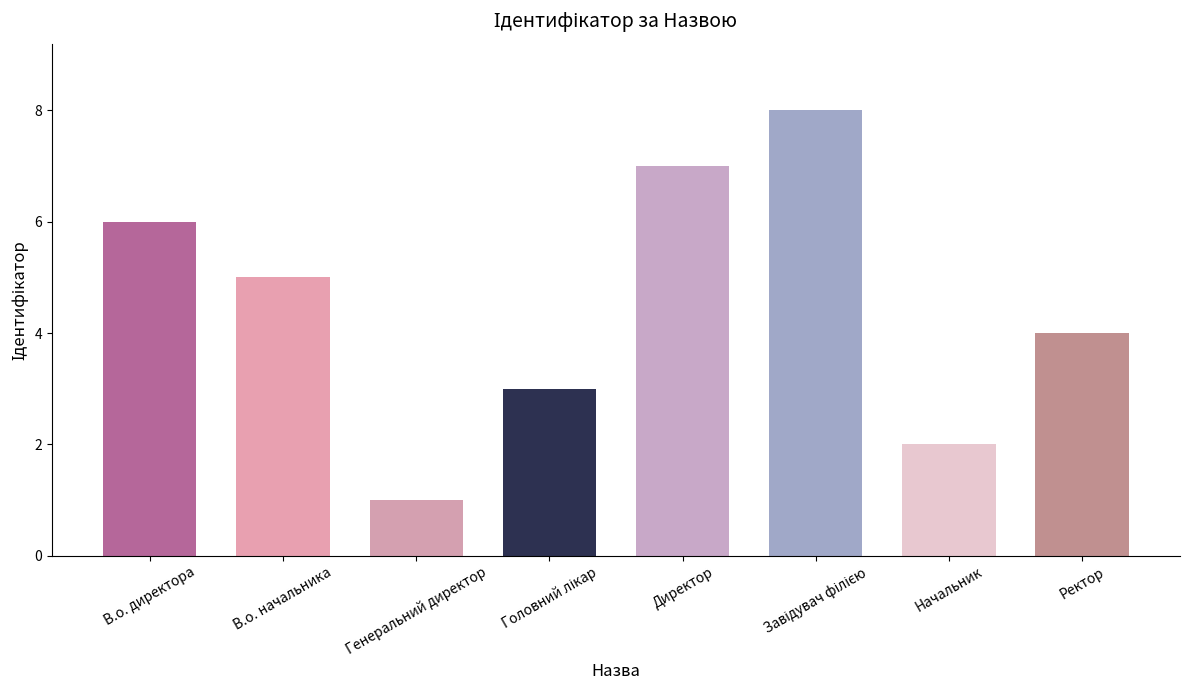

Reading left to right, what are all the values shown in this chart?

6	5	1	3	7	8	2	4